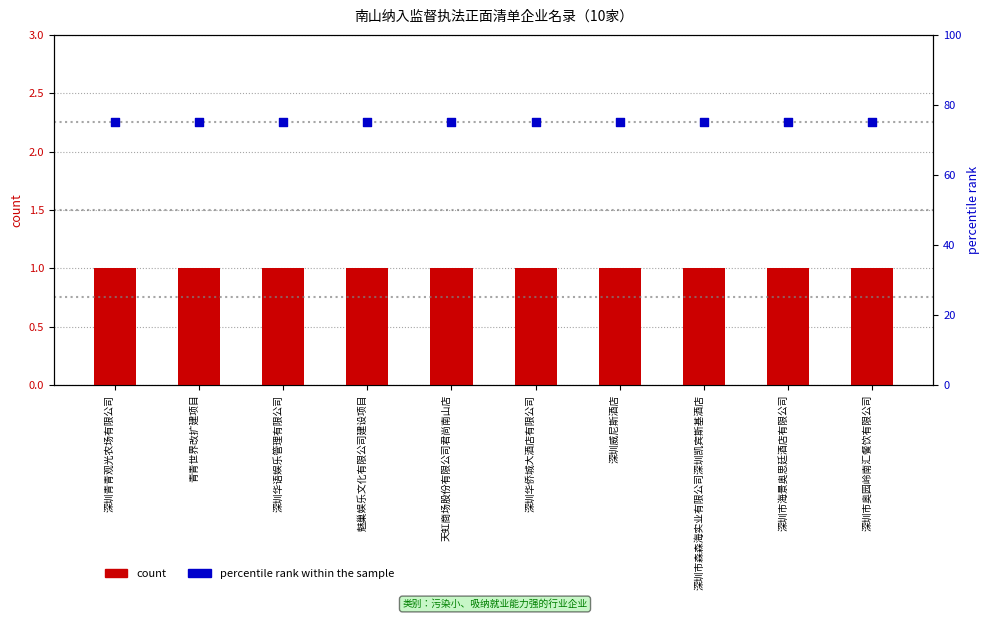

Which series has the largest total across all categories?

percentile rank within the sample